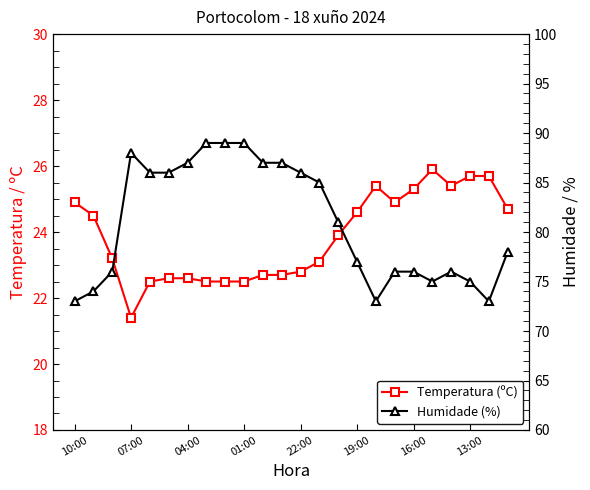

At how many categories does at least one series exceed 37?

24